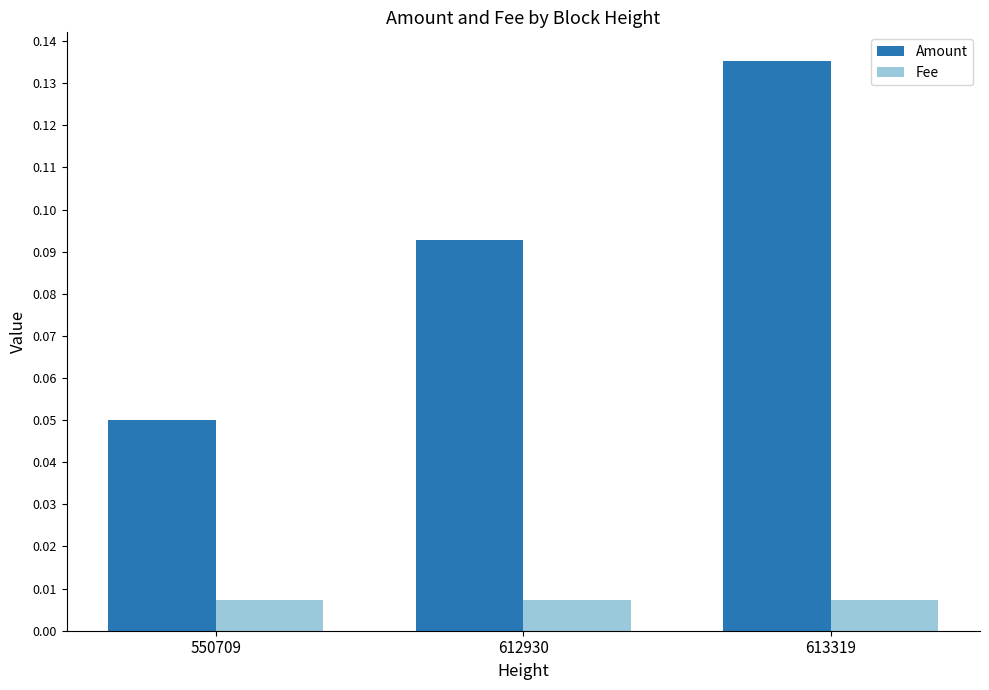

List the series in order of their overall mean, lowest first.

Fee, Amount